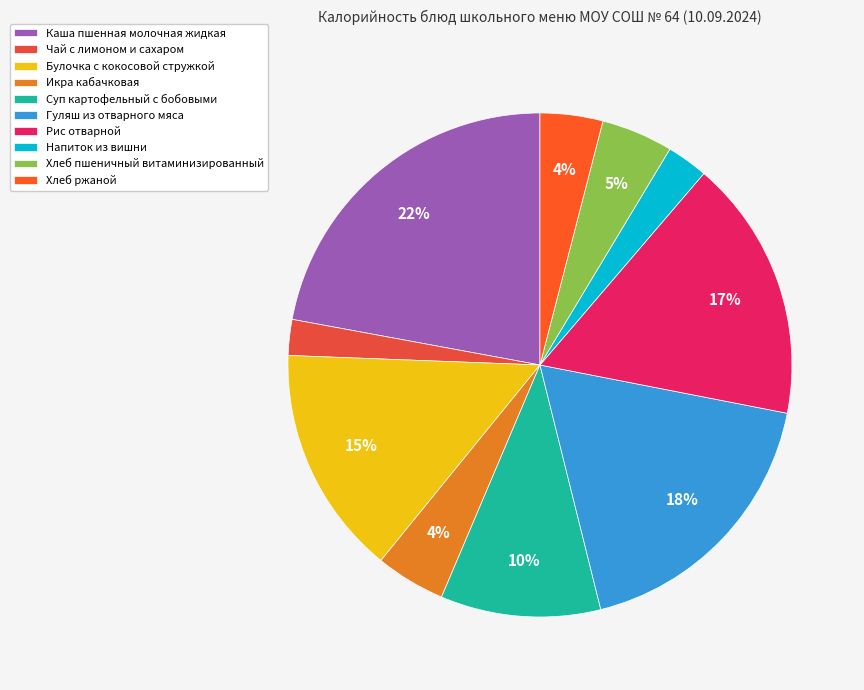

Do Гуляш из отварного мяса and Хлеб ржаной together represent more than half of the pie?

No